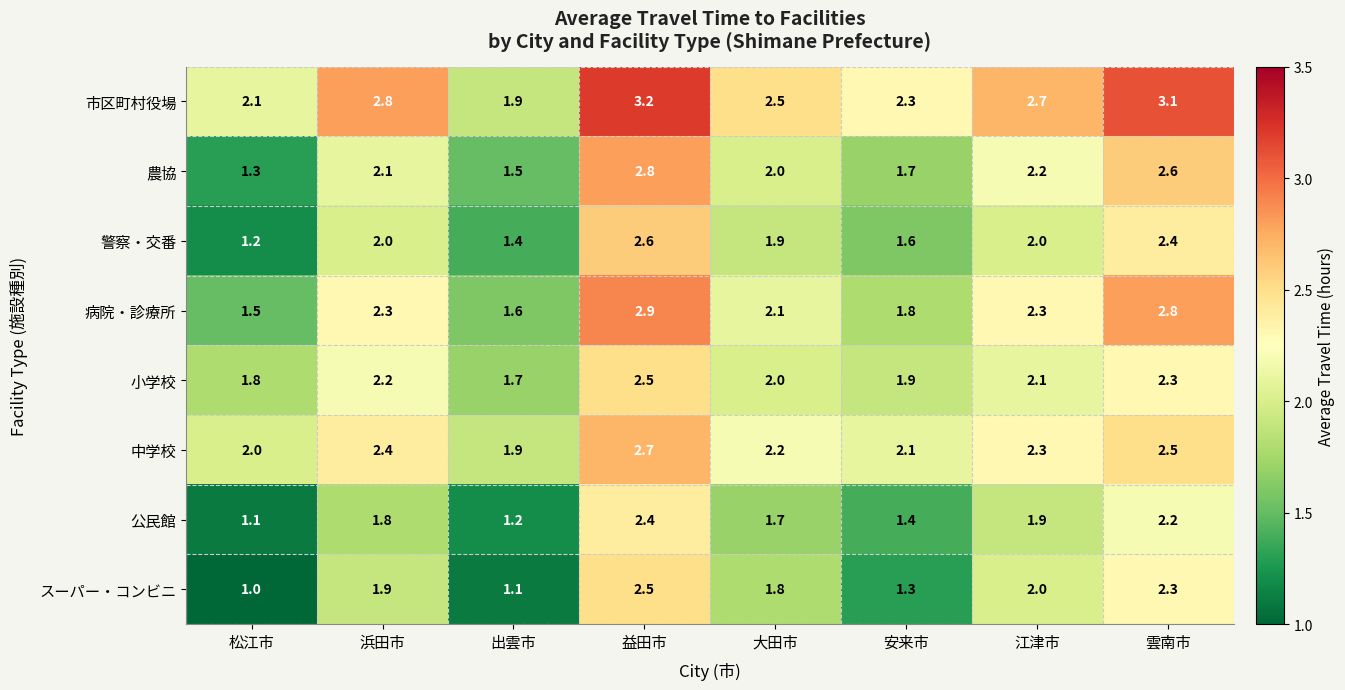

What is the lowest value of the 農協 series?

1.3